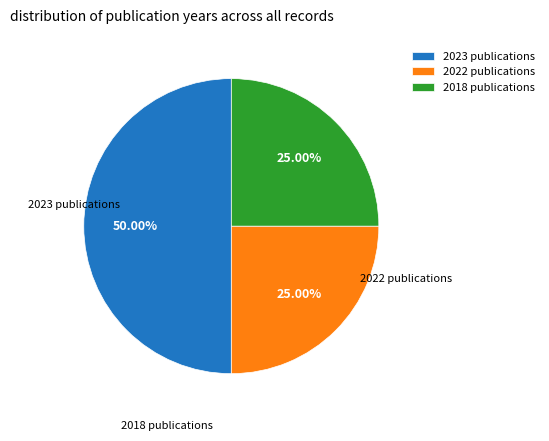

Is the sum of 2022 publications and 2023 publications greater than half?

Yes